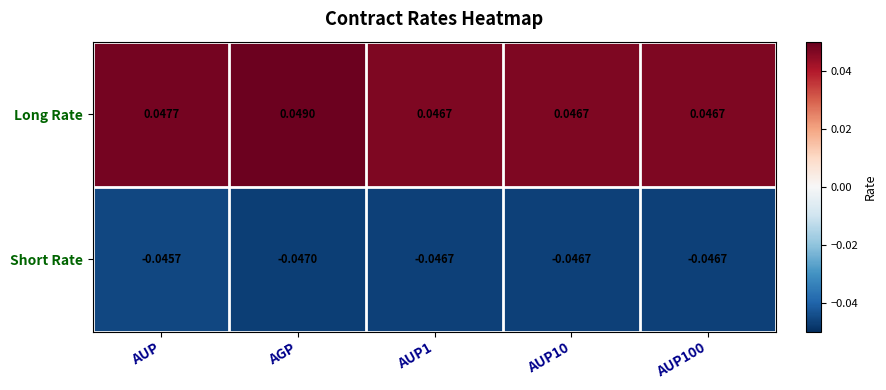

Which series changed the most between AGP and AUP1?

Long Rate